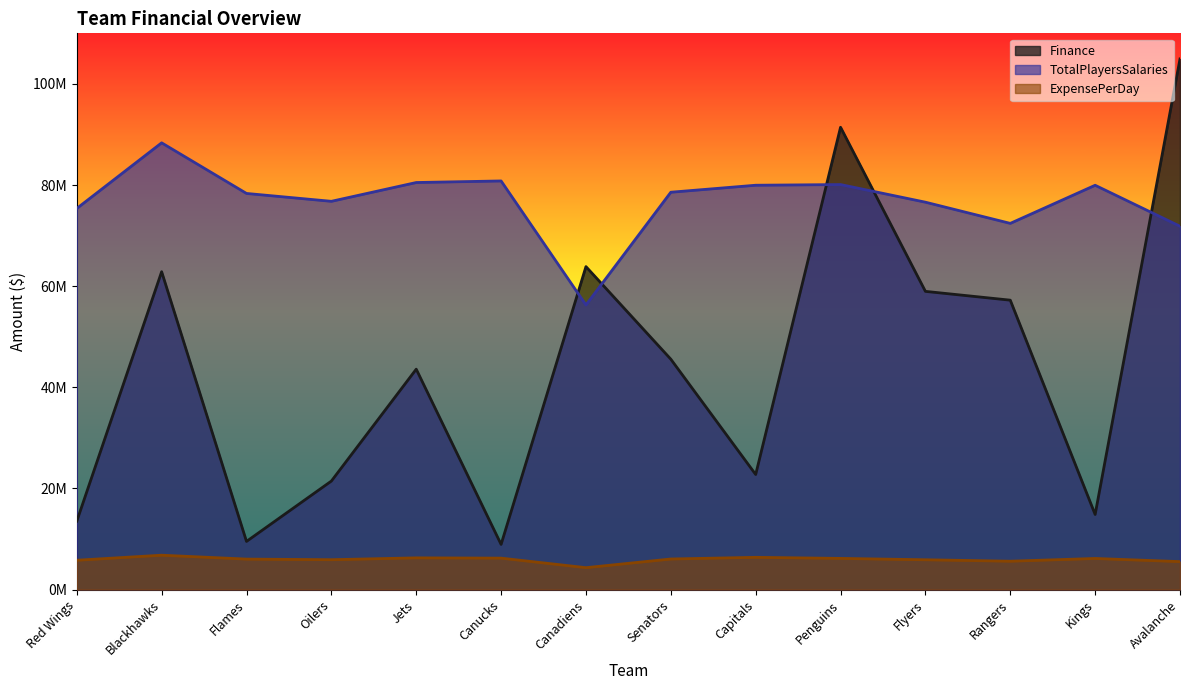

Where is Finance nearest to the value 56931459?

Rangers